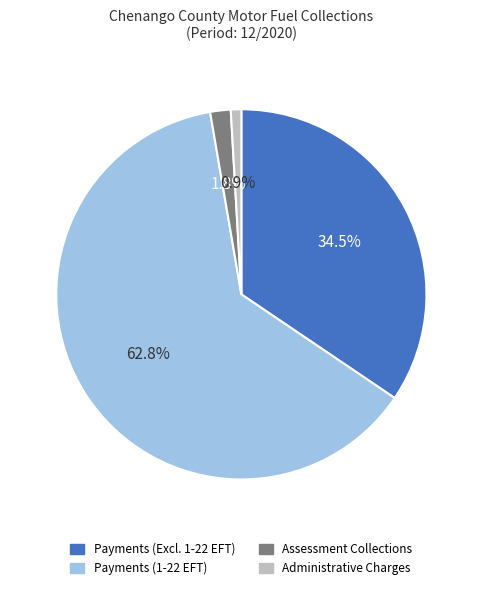

Count the number of slices in the pie.

4